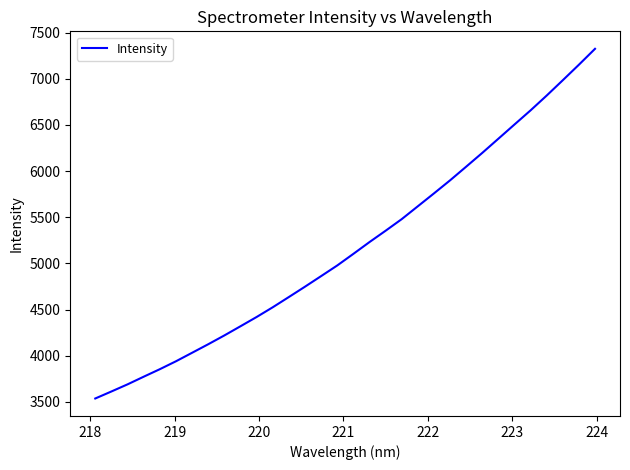

What is the difference between the maximum and minimum values?

3789.5